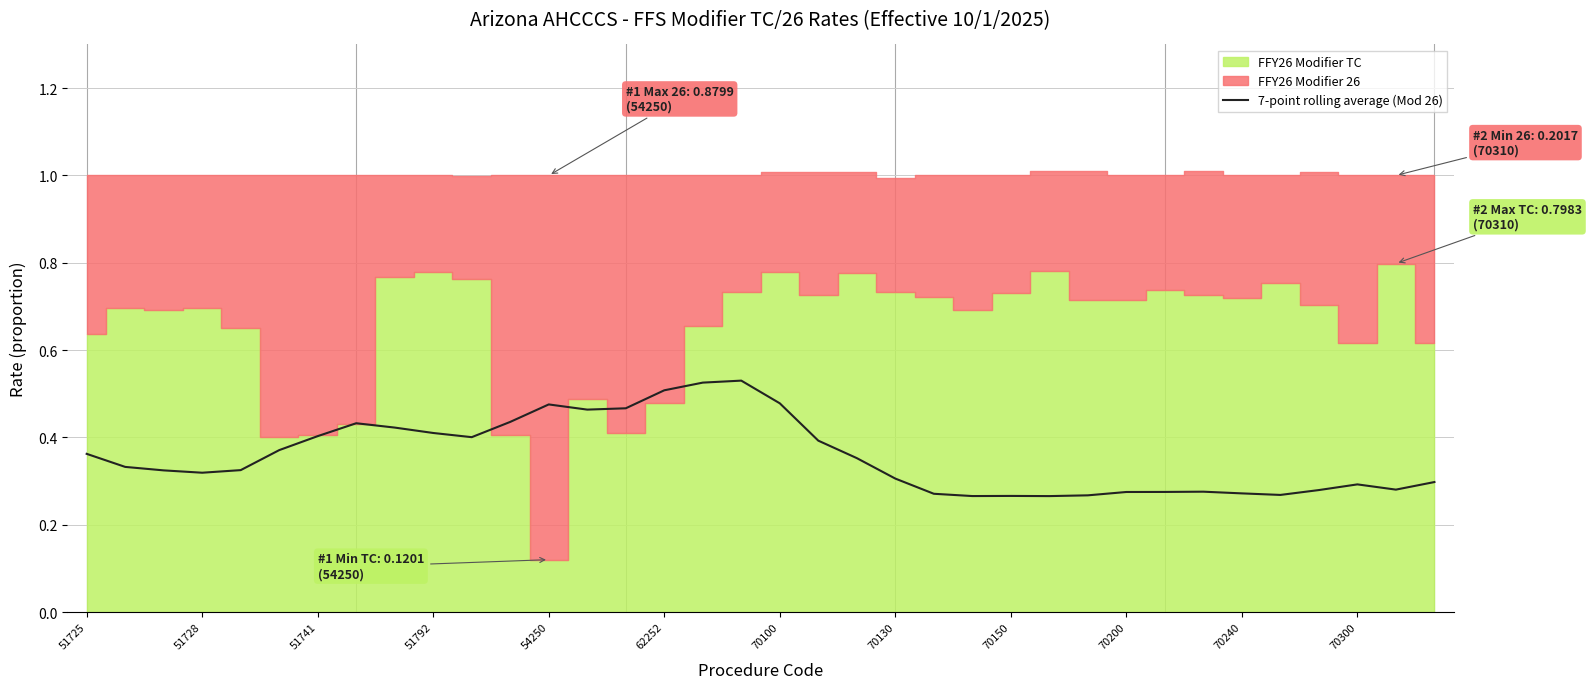

True or false: 7-point rolling average (Mod 26) has a value of 0.1 at 70200.

False